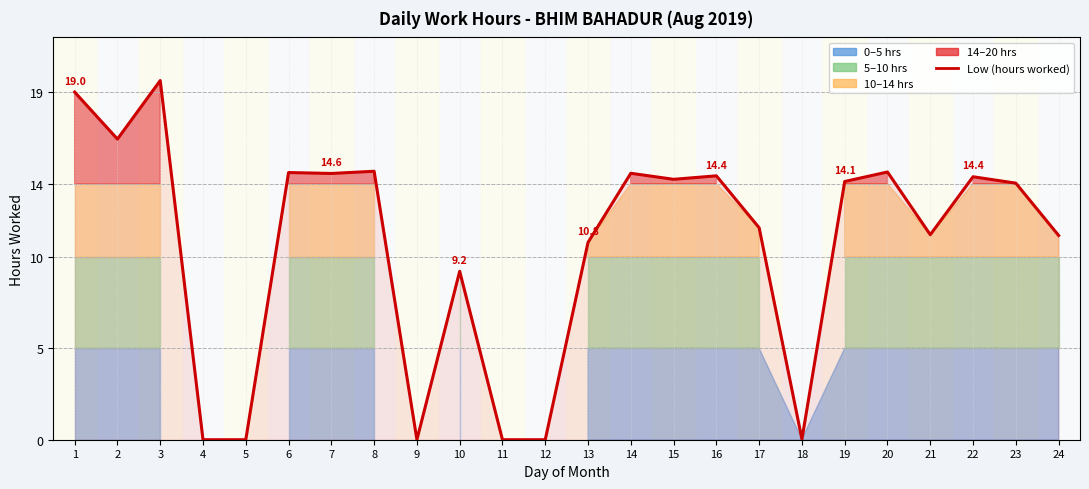

Reading right to left, transcribe all the data shown in this chart.

11.2	14.0	14.4	11.2	14.6	14.1	0.0	11.6	14.4	14.2	14.6	10.8	0.0	0.0	9.2	0.0	14.7	14.6	14.6	0.0	0.0	19.6	16.4	19.0